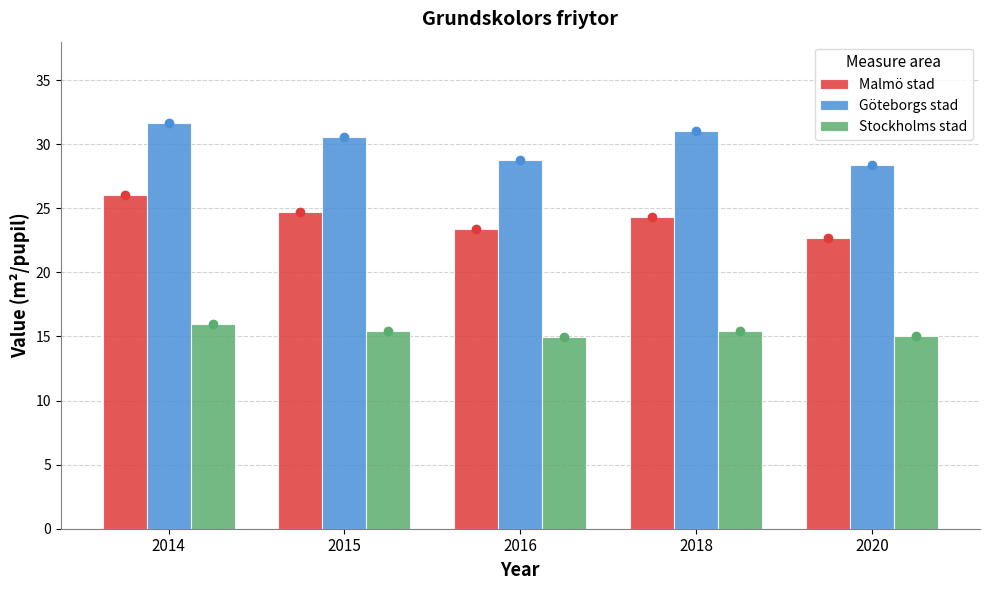

Reading left to right, what are all the values shown in this chart?

Malmö stad: 26.0	24.7	23.4	24.3	22.7
Göteborgs stad: 31.6	30.6	28.8	31.0	28.3
Stockholms stad: 15.9	15.4	14.9	15.4	15.0